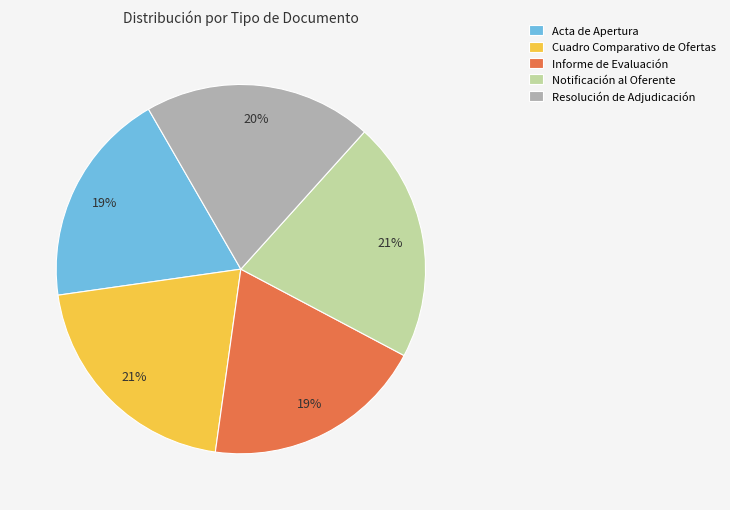

The Notificación al Oferente slice represents 21% of the pie. True or false?

True